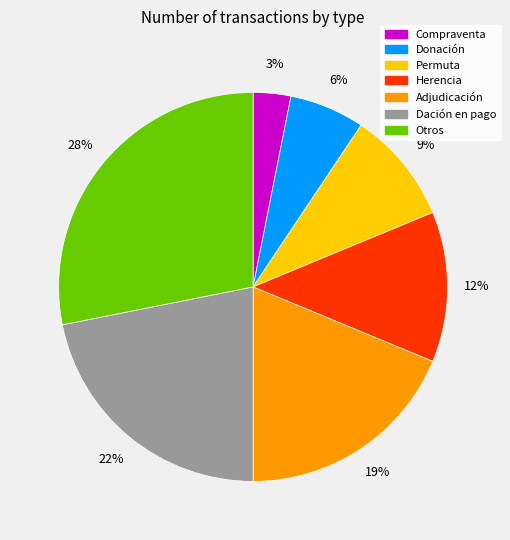

True or false: Permuta accounts for 22% of the total.

False